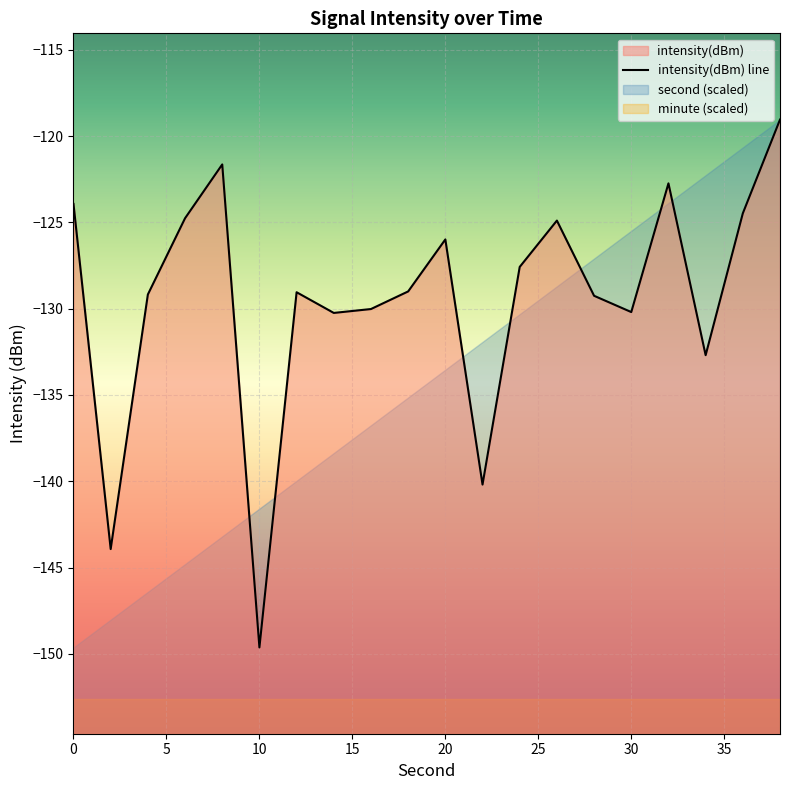

What is the average value?

-129.4